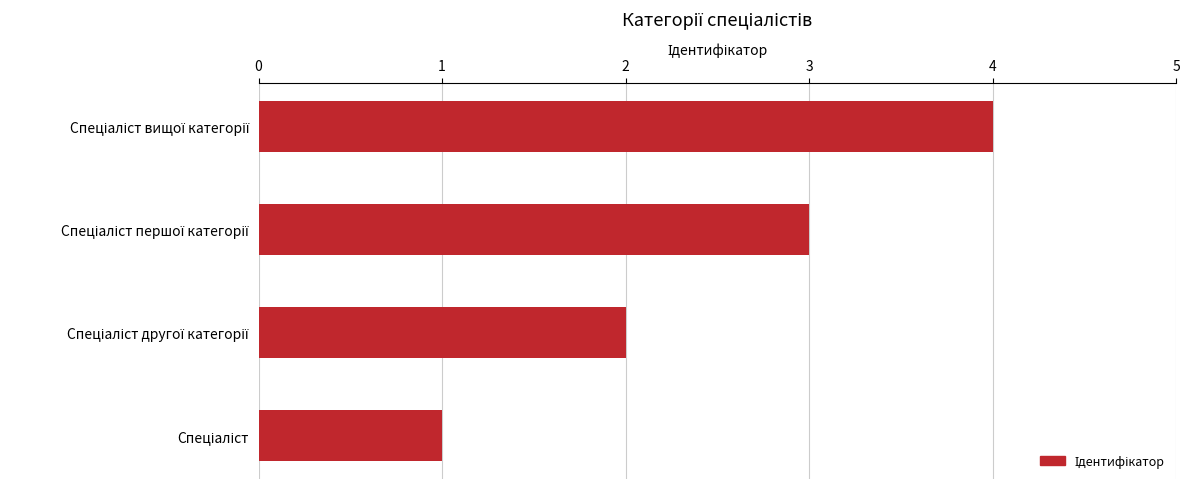

What is the maximum value shown in the chart?

4